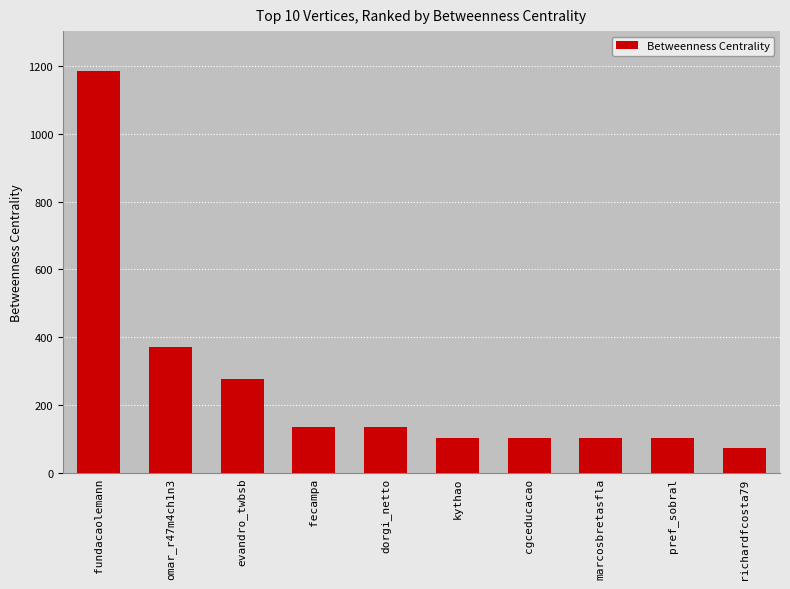

What is the average value?

258